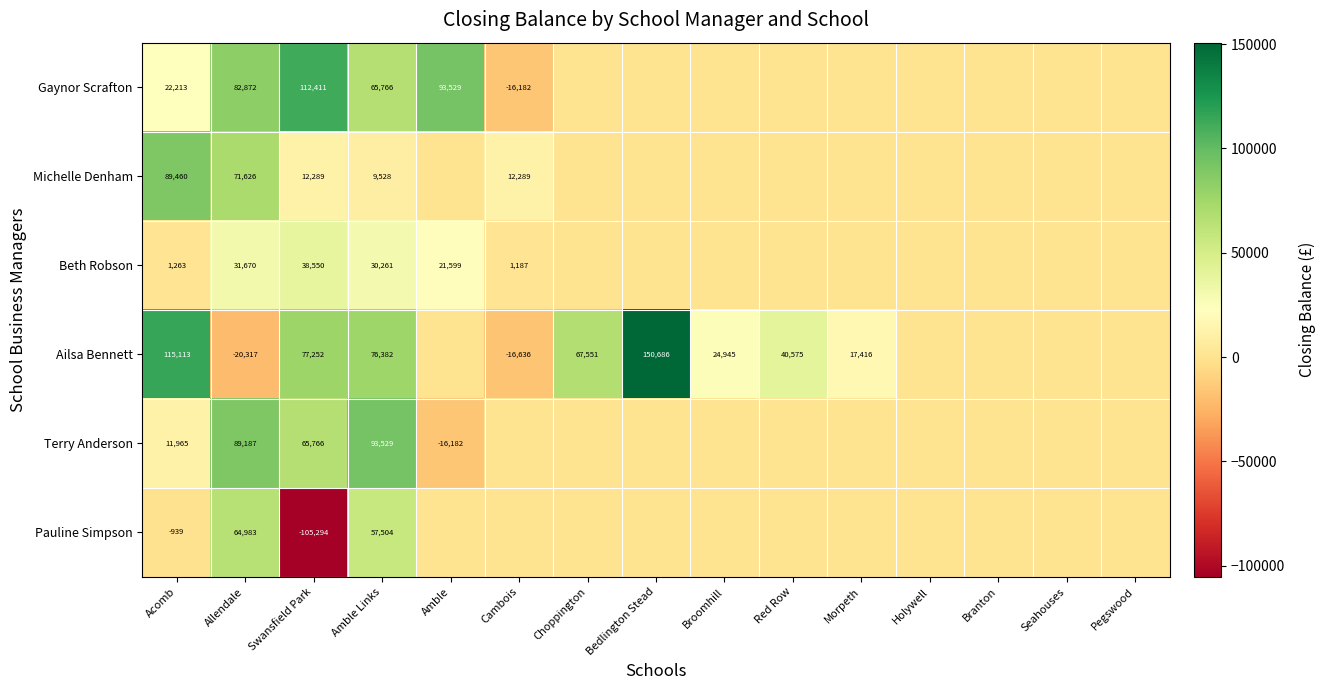

The Ailsa Bennett series shows -24073 at Cambois. True or false?

False